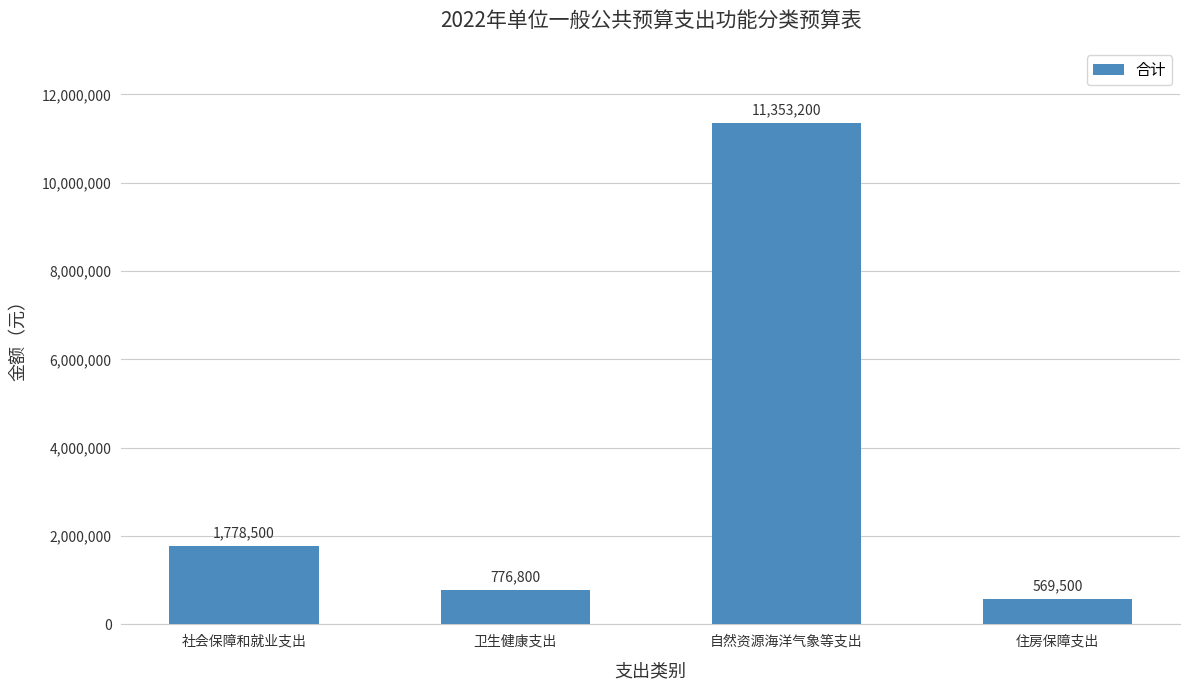

What is the label of the 2nd bar from the left?

卫生健康支出